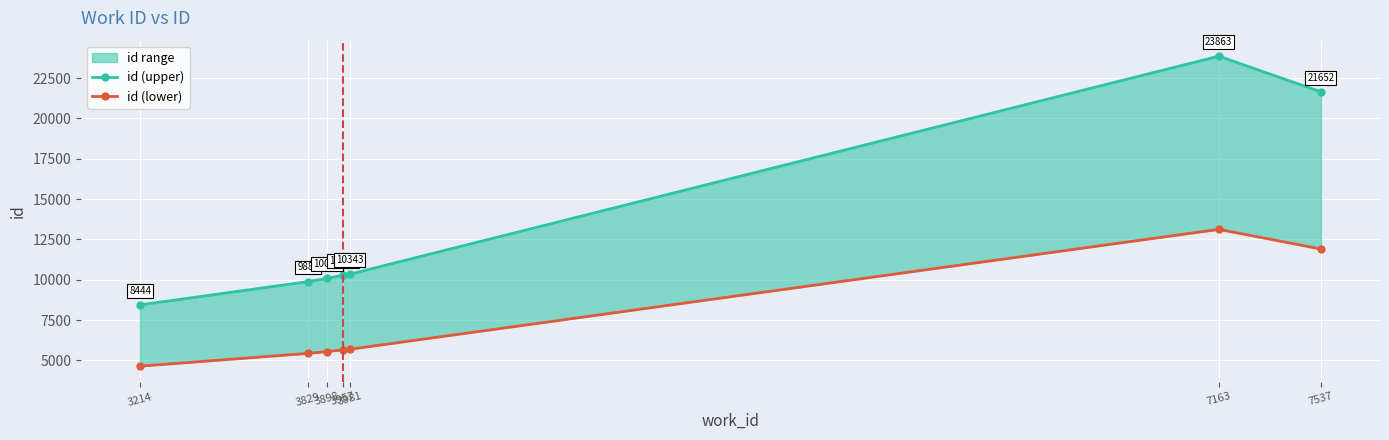

Rank the categories by id (lower) value from lowest to highest.

3214, 3829, 3898, 3957, 3981, 7537, 7163